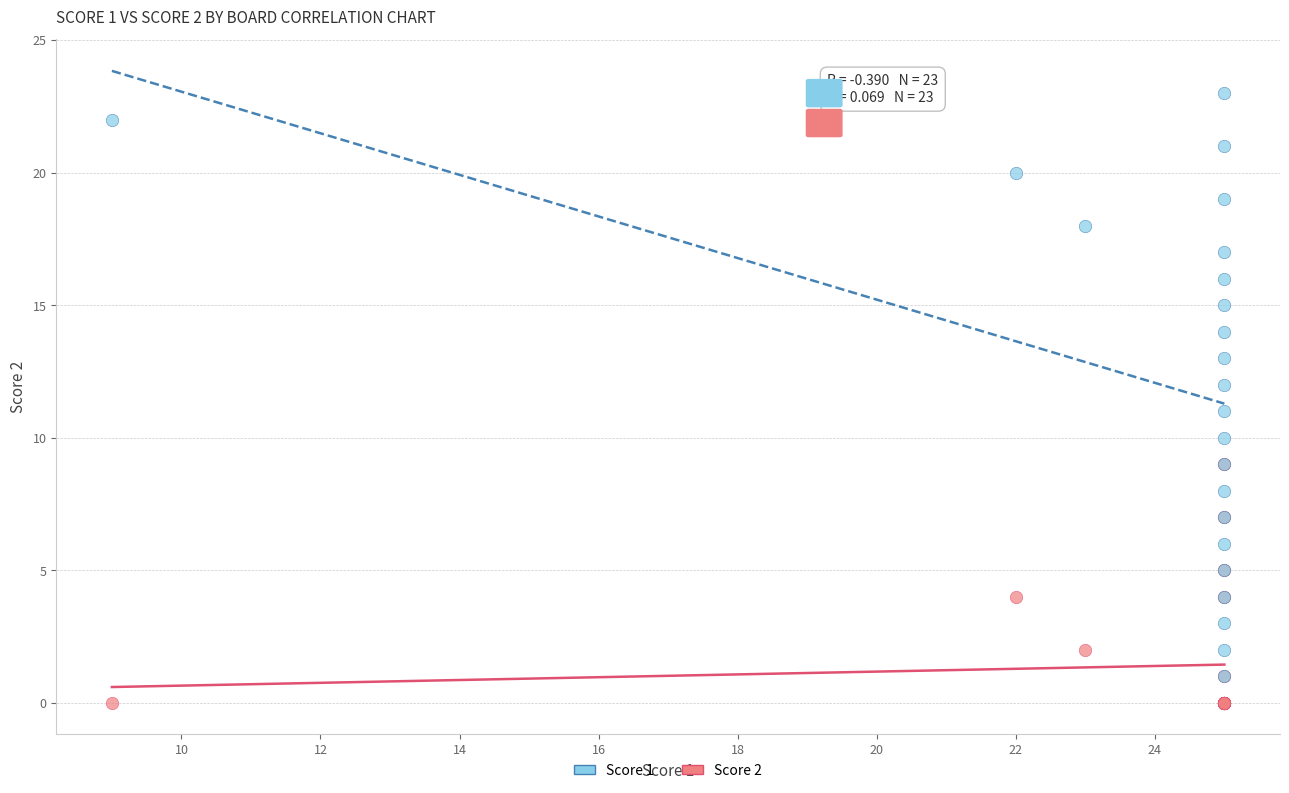

What are all the series names shown in the legend?

Score 1, Score 2